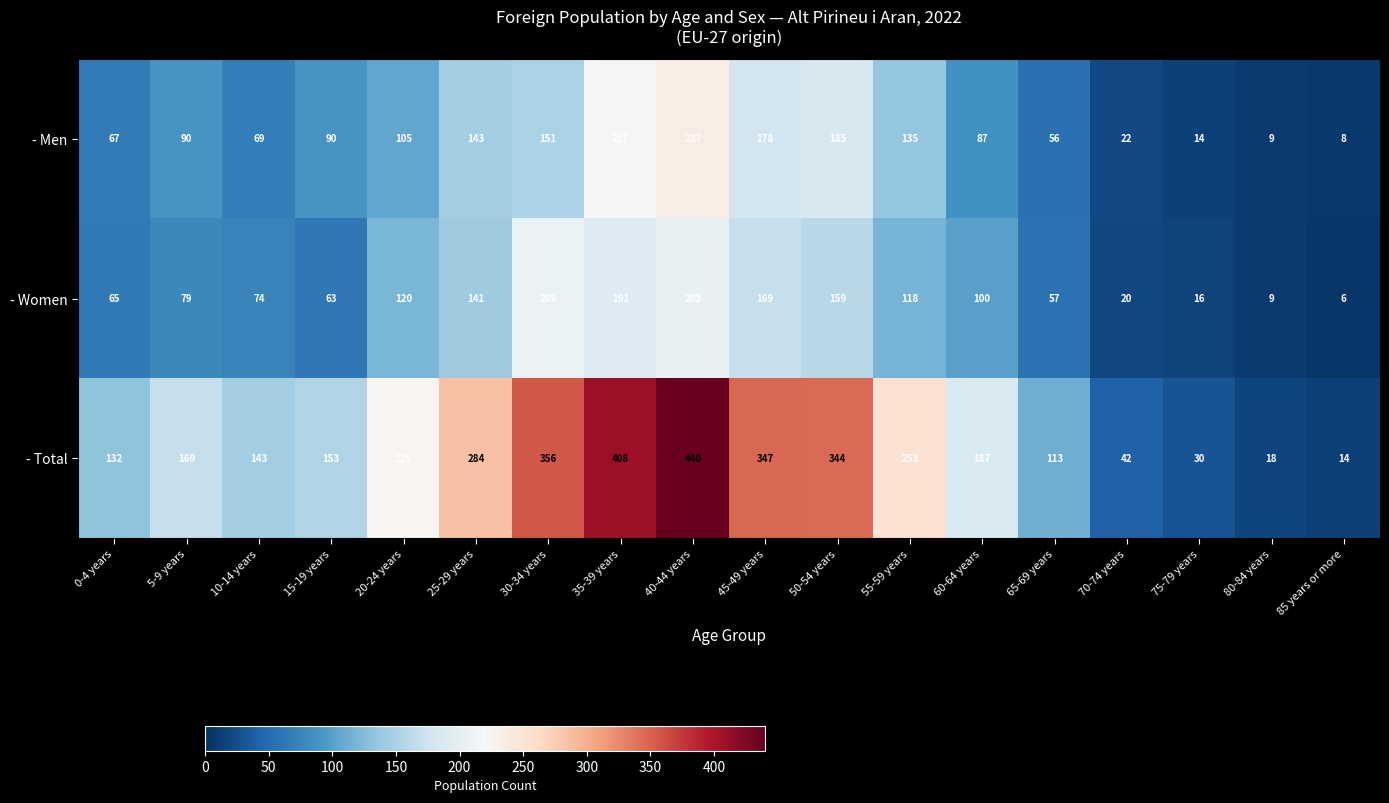

Read the - Women value at 10-14 years, to the nearest 5.

75